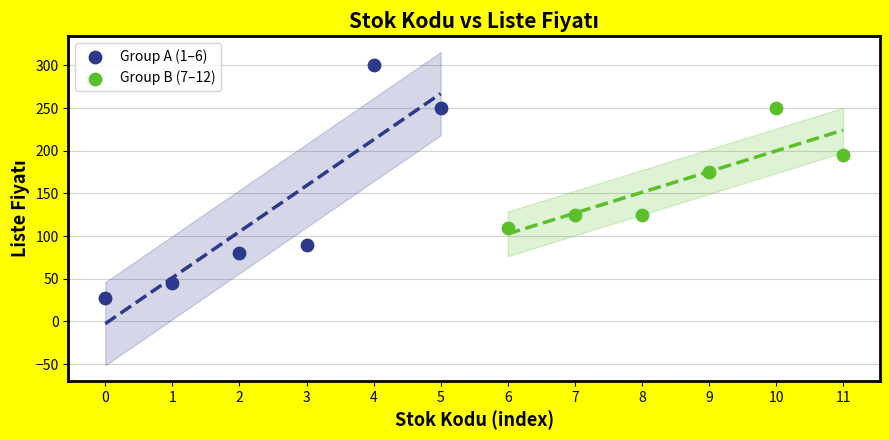

What are all the series names shown in the legend?

Group A (1–6), Group B (7–12)